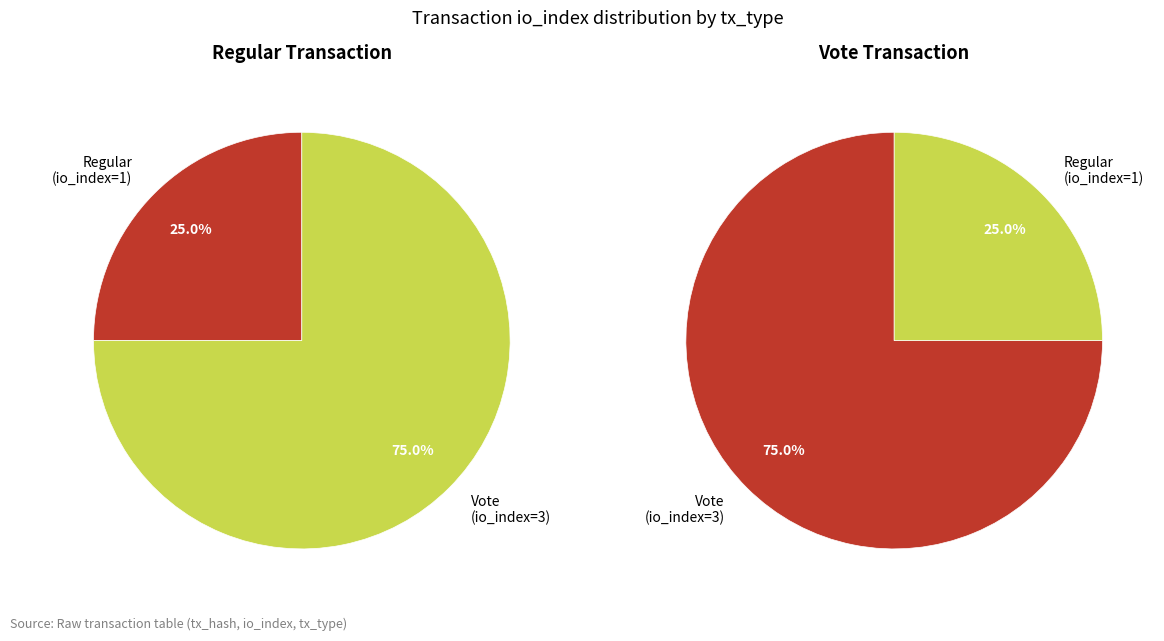

To the nearest percent, what percentage of the pie is Vote (io_index=3)?

75%